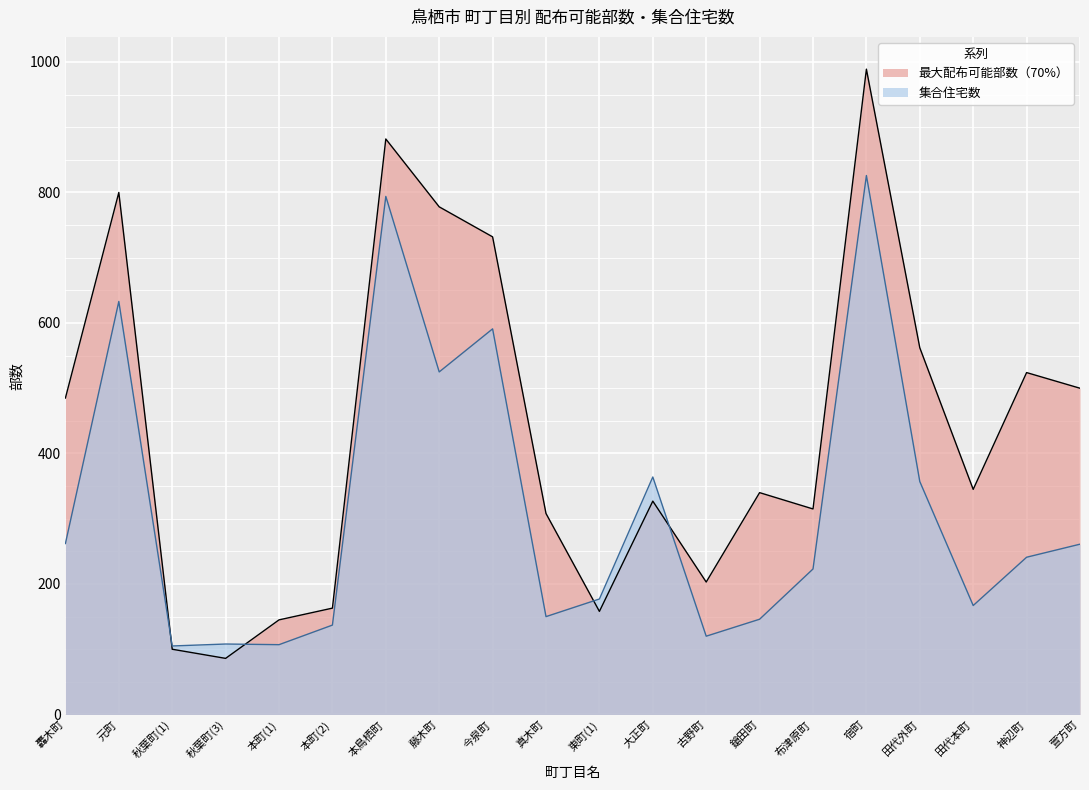

Which series has the widest spread of values?

最大配布可能部数（70%）